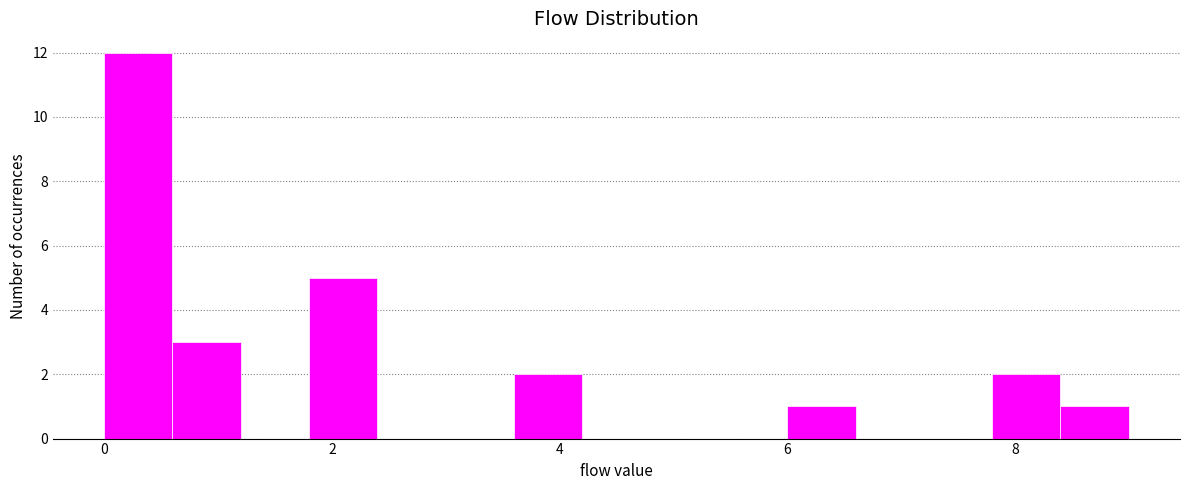

Around what value on the x-axis is the tallest bar? Give the approximate position of its centre, as read against the axis.

0.4